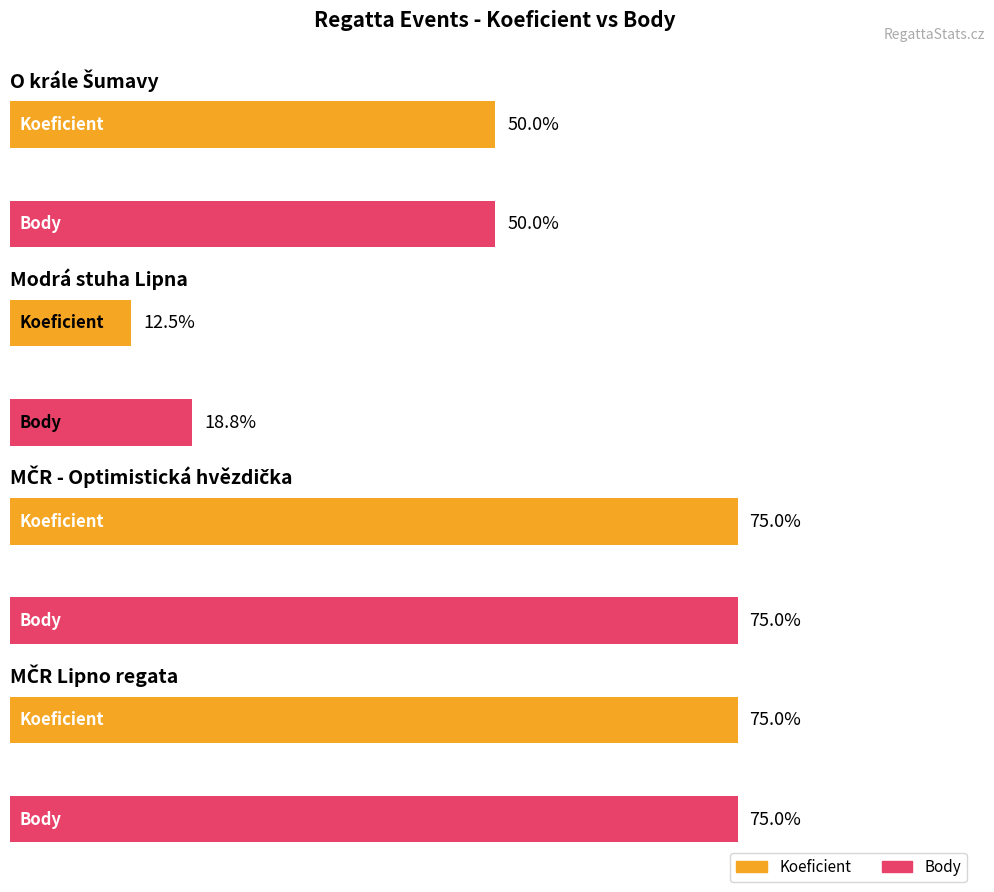

Rank the categories by Body value from lowest to highest.

Modrá stuha Lipna, O krále Šumavy, MČR - Optimistická hvězdička, MČR Lipno regata